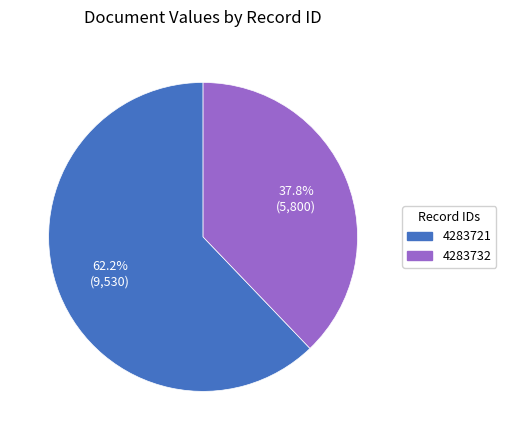

What percentage is NOT represented by 4283732?

62.2%